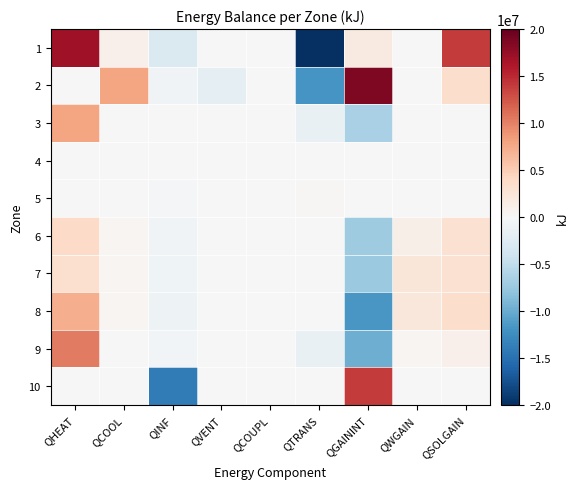

Reading left to right, extract all data points from this chart.

1: QHEAT=16930000	QCOOL=1080000	QINF=-2882000	QVENT=48760	QCOUPL=105400	QTRANS=-28900000	QGAININT=1812000	QWGAIN=0	QSOLGAIN=13960000
2: QHEAT=17560	QCOOL=7855000	QINF=-646600	QVENT=-1769000	QCOUPL=0	QTRANS=-11860000	QGAININT=18650000	QWGAIN=0	QSOLGAIN=3462000
3: QHEAT=7884000	QCOOL=0	QINF=0	QVENT=0	QCOUPL=0	QTRANS=-1464000	QGAININT=-6421000	QWGAIN=0	QSOLGAIN=0
4: QHEAT=0	QCOOL=0	QINF=0	QVENT=0	QCOUPL=0	QTRANS=111300	QGAININT=-111300	QWGAIN=0	QSOLGAIN=0
5: QHEAT=0	QCOOL=0	QINF=-258800	QVENT=0	QCOUPL=0	QTRANS=243200	QGAININT=15660	QWGAIN=0	QSOLGAIN=0
6: QHEAT=3881000	QCOOL=315800	QINF=-712200	QVENT=-7567	QCOUPL=0	QTRANS=0	QGAININT=-7032000	QWGAIN=1102000	QSOLGAIN=3085000
7: QHEAT=3177000	QCOOL=461400	QINF=-794400	QVENT=-55150	QCOUPL=0	QTRANS=0	QGAININT=-7393000	QWGAIN=2436000	QSOLGAIN=3090000
8: QHEAT=7238000	QCOOL=419500	QINF=-985900	QVENT=46990	QCOUPL=0	QTRANS=0	QGAININT=-11700000	QWGAIN=2322000	QSOLGAIN=3495000
9: QHEAT=10440000	QCOOL=0	QINF=-564900	QVENT=0	QCOUPL=0	QTRANS=-1489000	QGAININT=-9768000	QWGAIN=345300	QSOLGAIN=1035000
10: QHEAT=0	QCOOL=0	QINF=-14040000	QVENT=0	QCOUPL=0	QTRANS=0	QGAININT=14040000	QWGAIN=0	QSOLGAIN=0